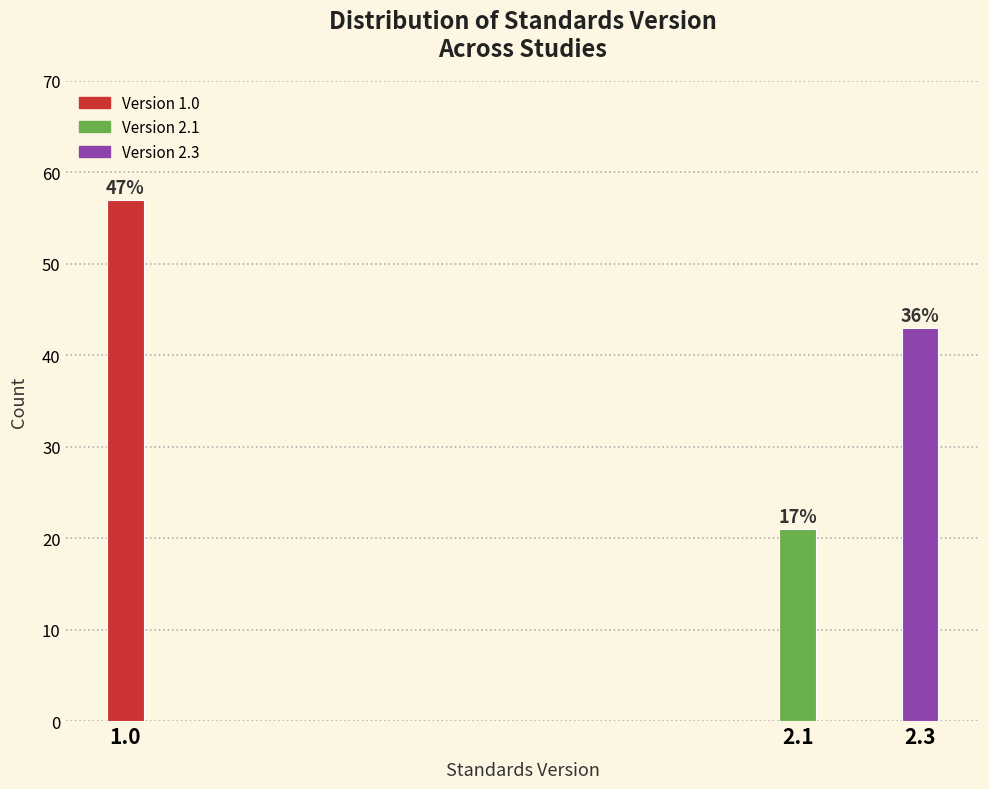

How many bars are there in total?

3